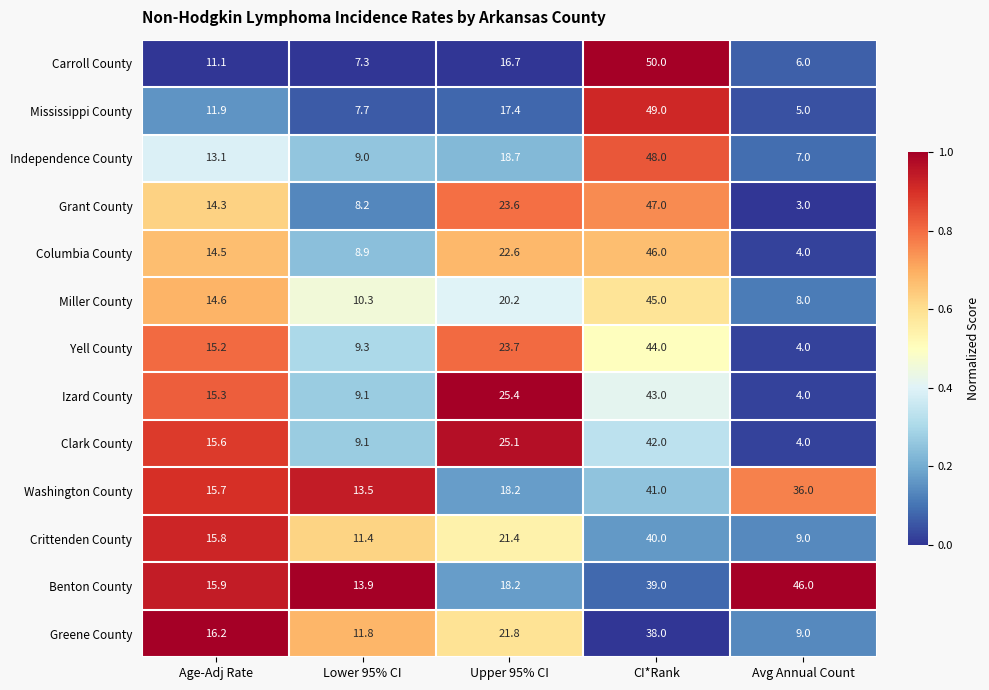

Between Age-Adj Rate and Avg Annual Count, which series saw the biggest shift?

Benton County